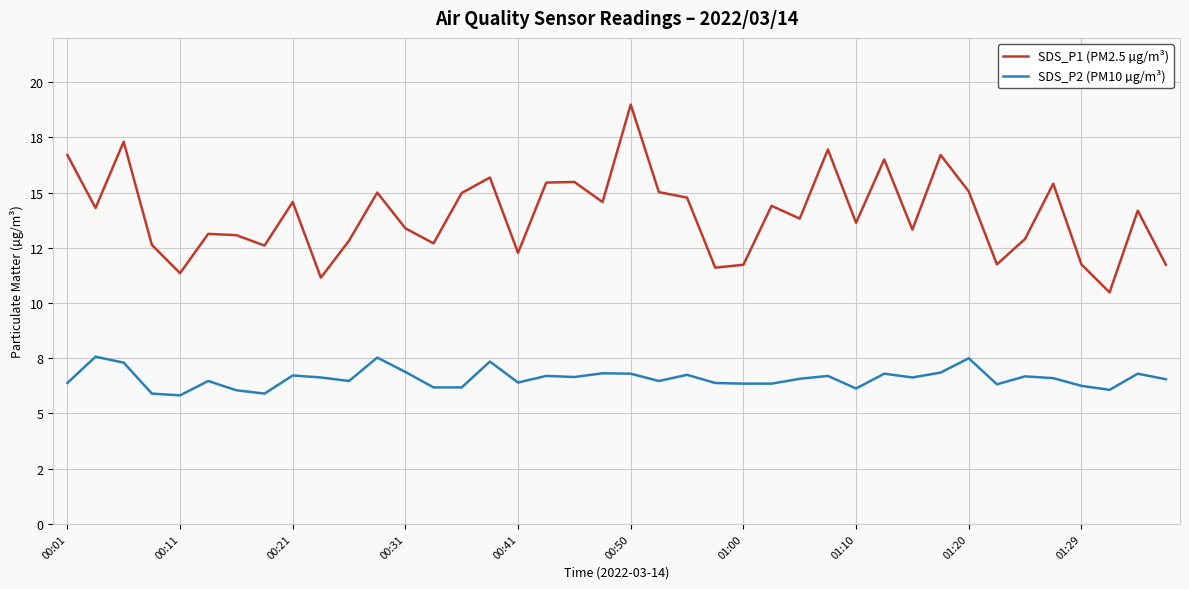

What are all the series names shown in the legend?

SDS_P1 (PM2.5 µg/m³), SDS_P2 (PM10 µg/m³)